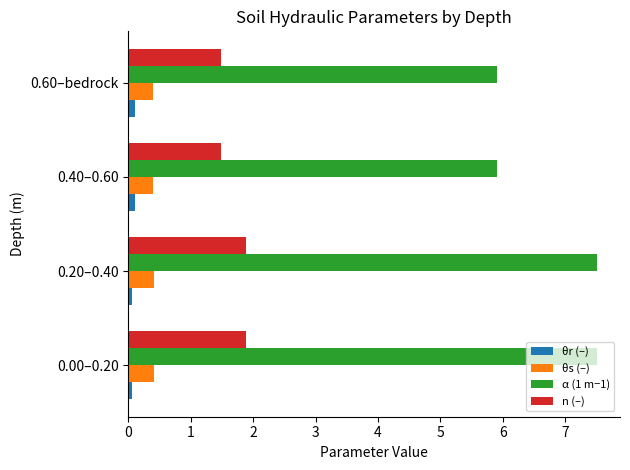

How many distinct data groups are displayed?

4